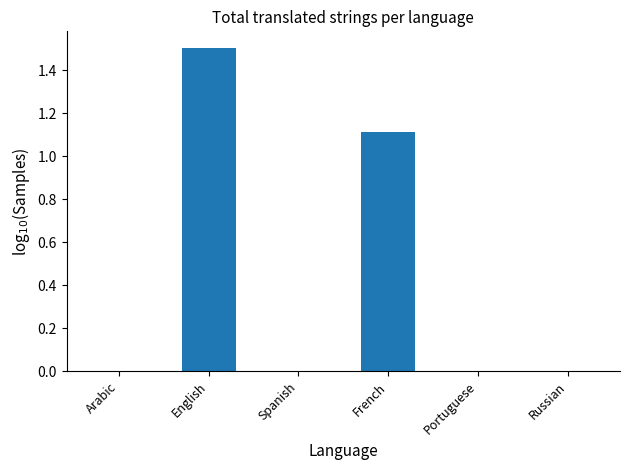

What is the sum of all values?

2.6